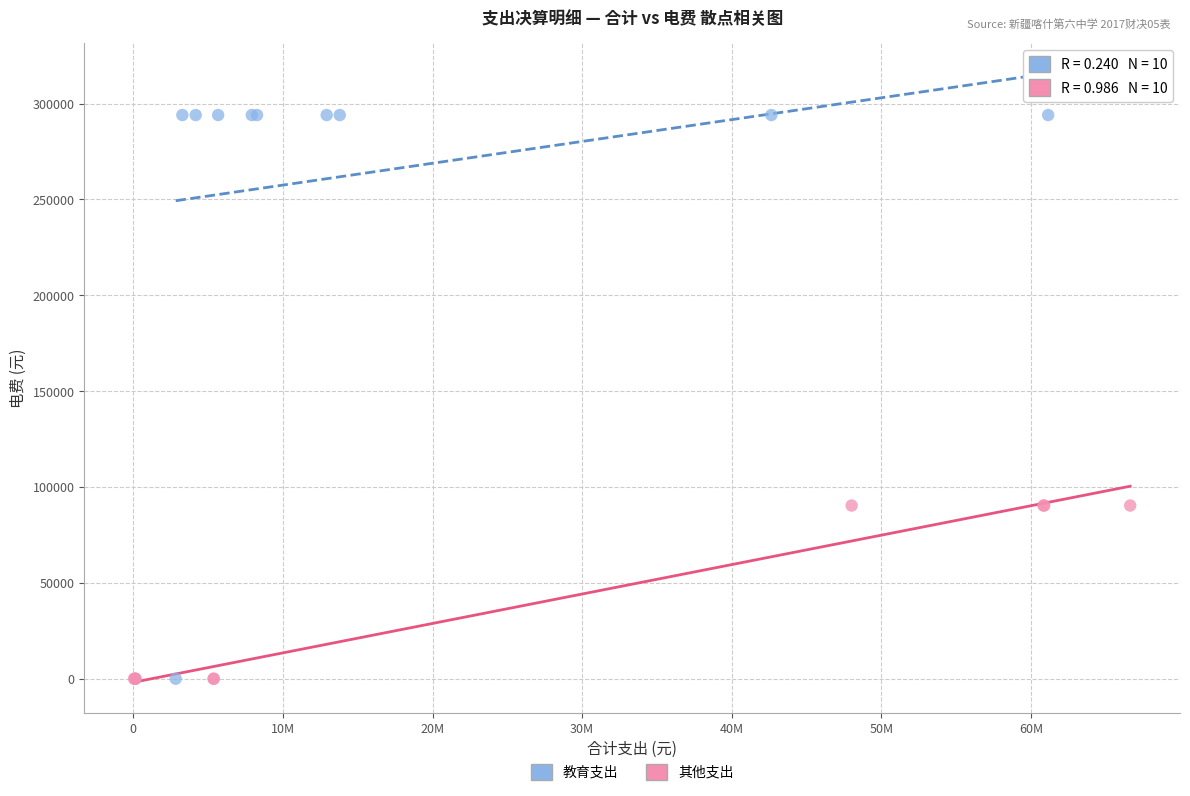

Which series reaches the maximum Y coordinate?

教育支出